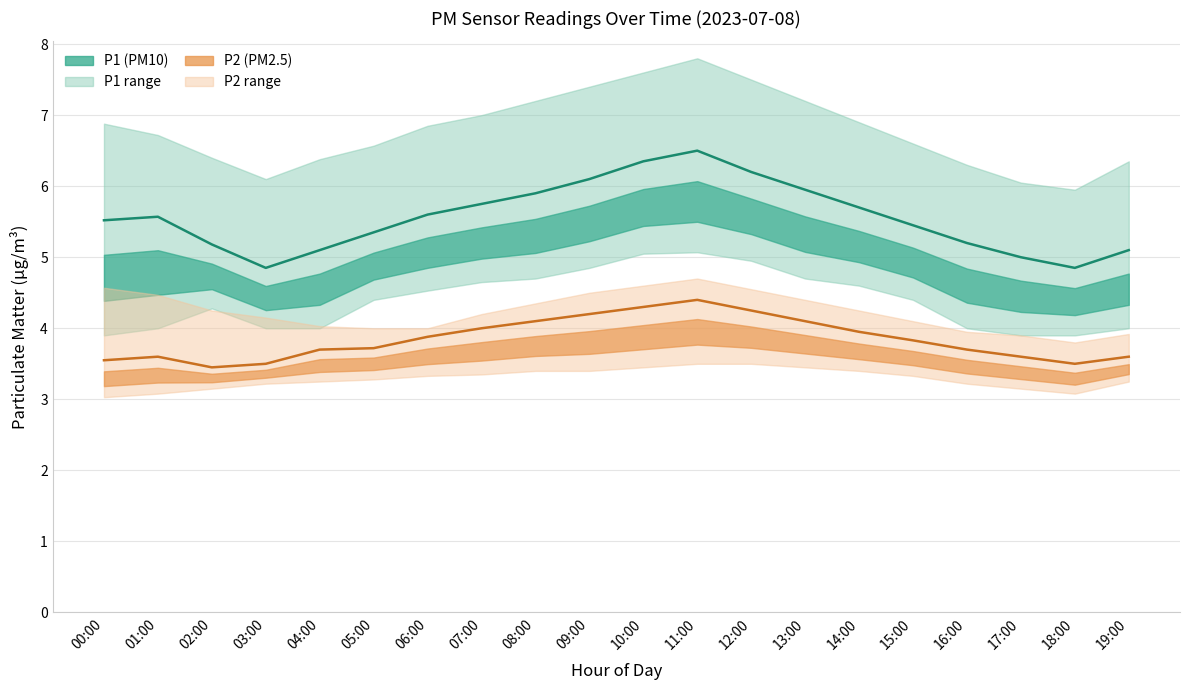

How many interior local peaks does the P2 mean series have?

2